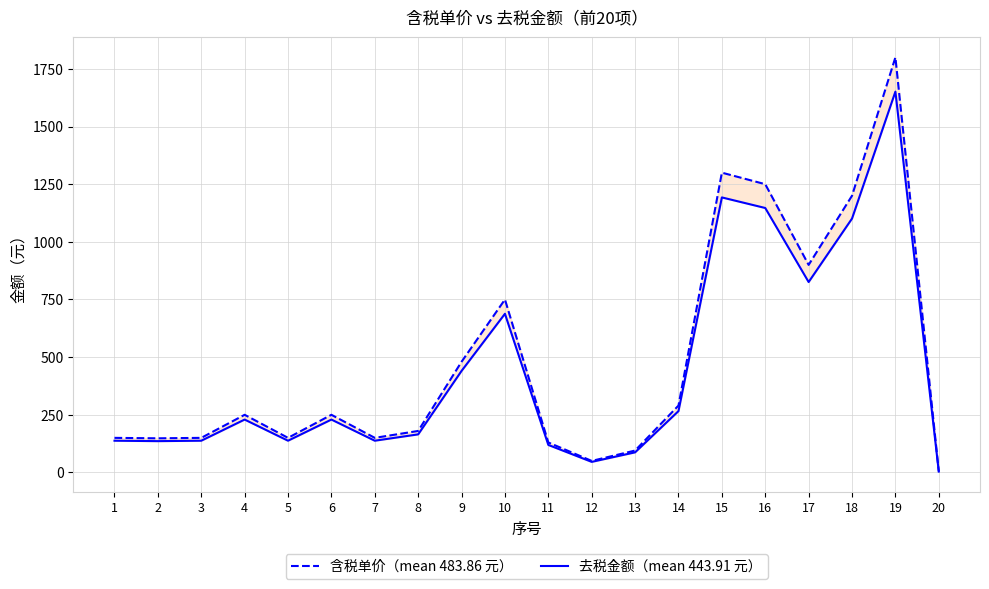

At which category does 含税单价（mean 483.86 元） reach its first local peak?

4